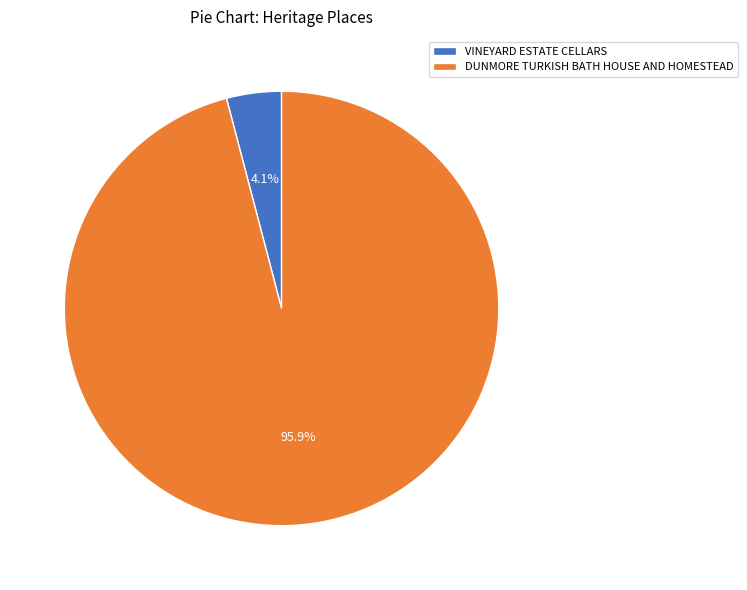

Which category has the smallest portion of the pie?

VINEYARD ESTATE CELLARS